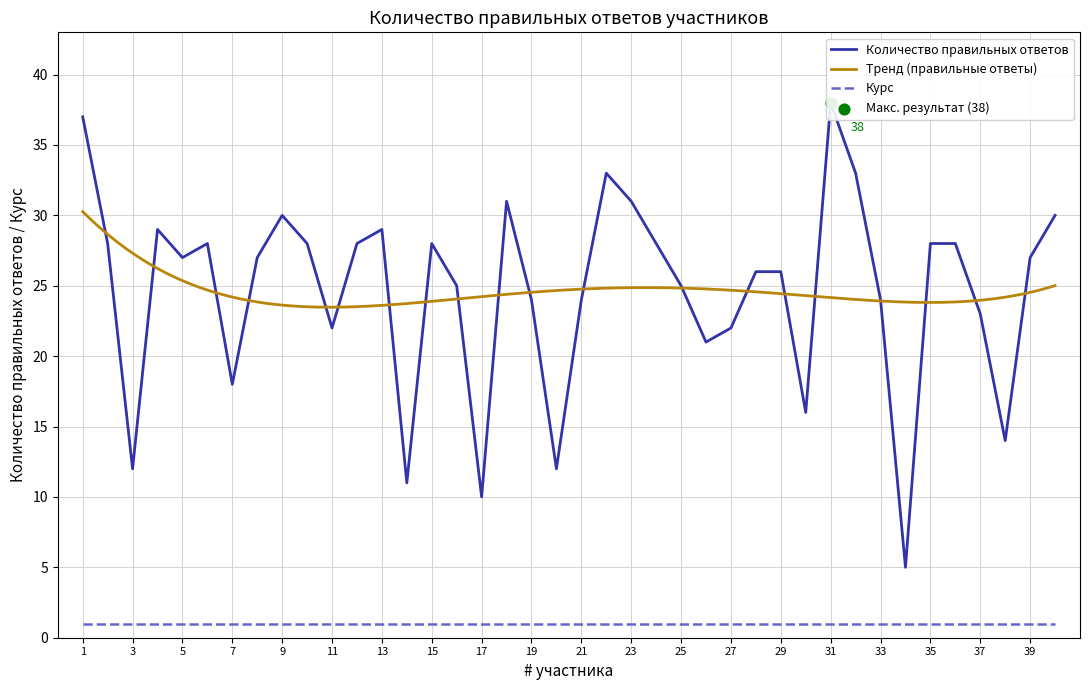

Between 16 and 7, which is larger?

16